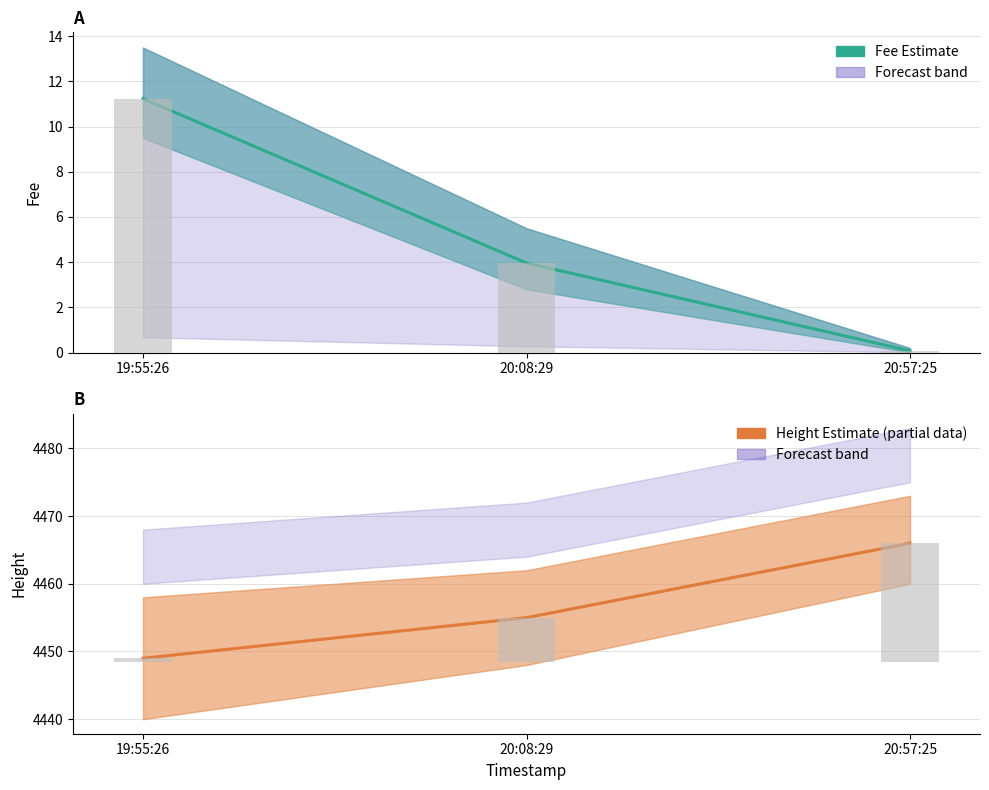

At 20:57:25, list the series in order from smallest to largest.

Fee (Estimate), Height (Estimate based on partial data)